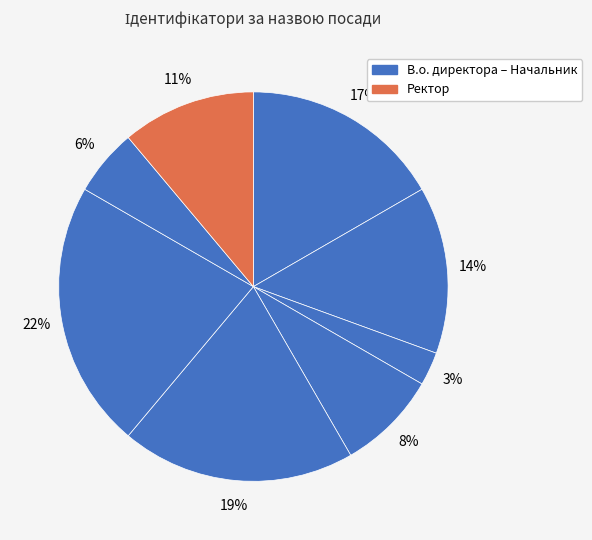

Count the number of slices in the pie.

8